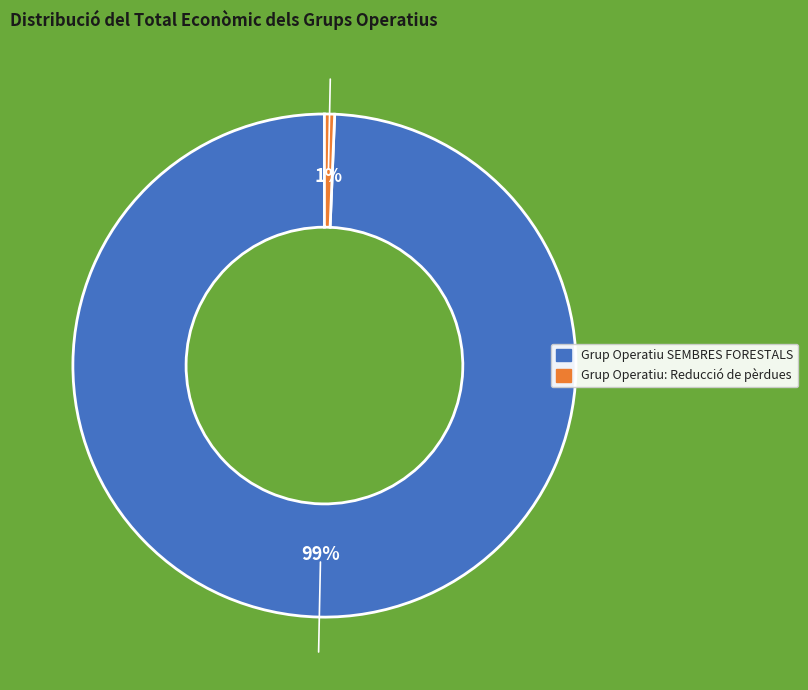

Which category has the biggest portion of the pie?

Grup Operatiu SEMBRES FORESTALS